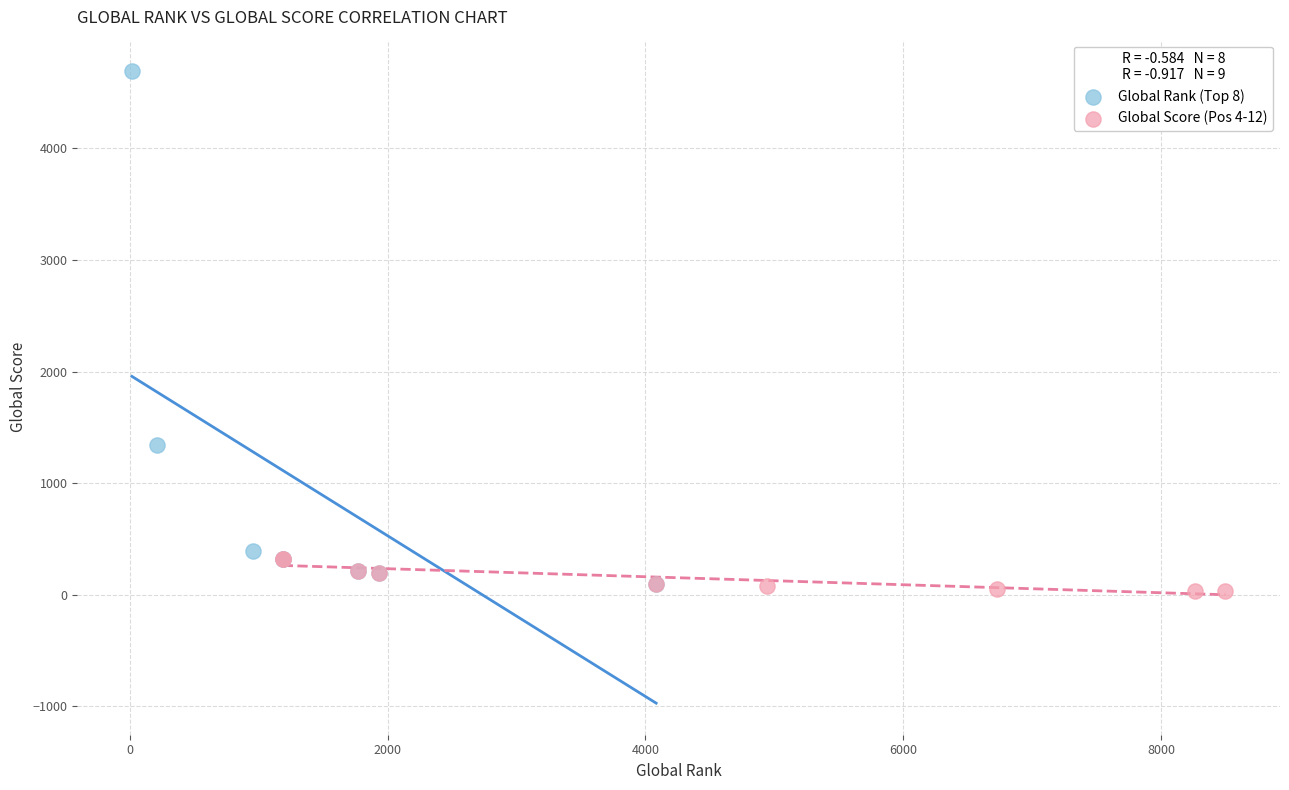

Which series reaches the maximum Y coordinate?

Global Rank (Top 8)